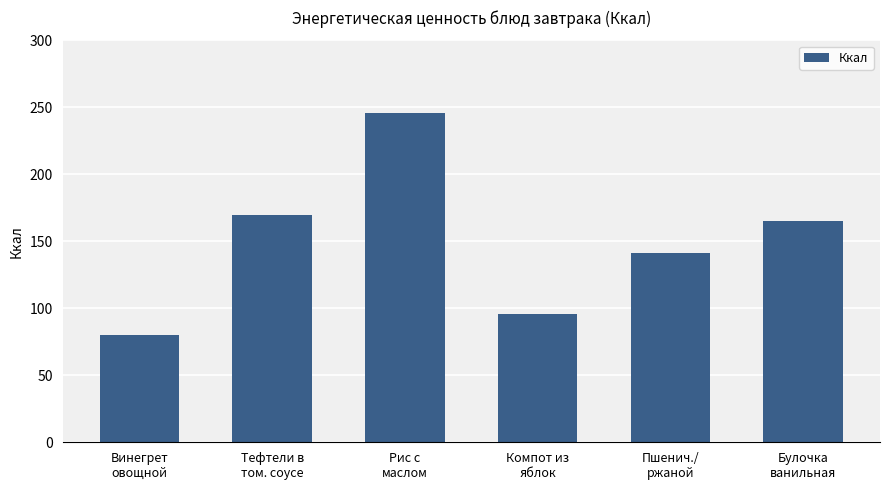

What is the sum of the values at Пшенич./
ржаной and Винегрет
овощной?

221.4